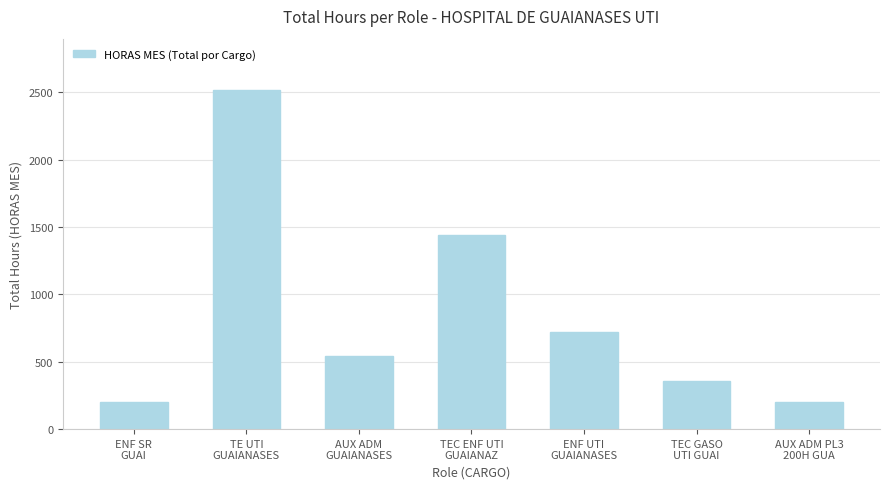

At which label does the data first exceed 540?

TE UTI
GUAIANASES